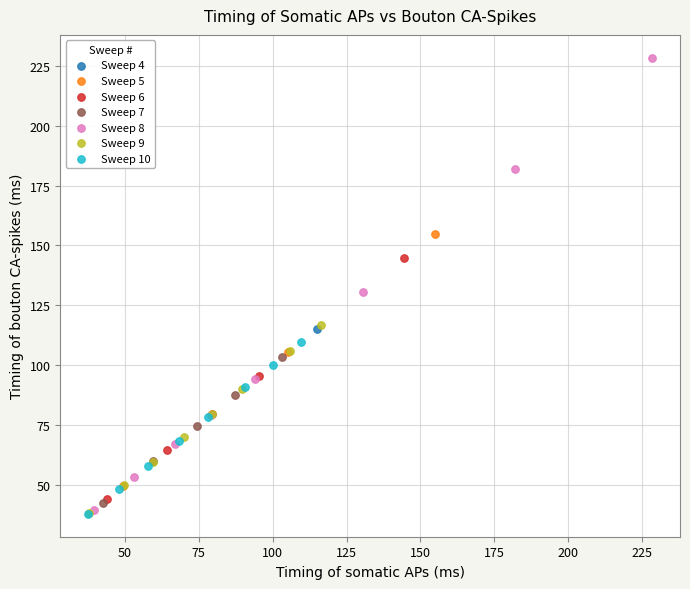

Which series reaches the maximum Y coordinate?

Sweep 8